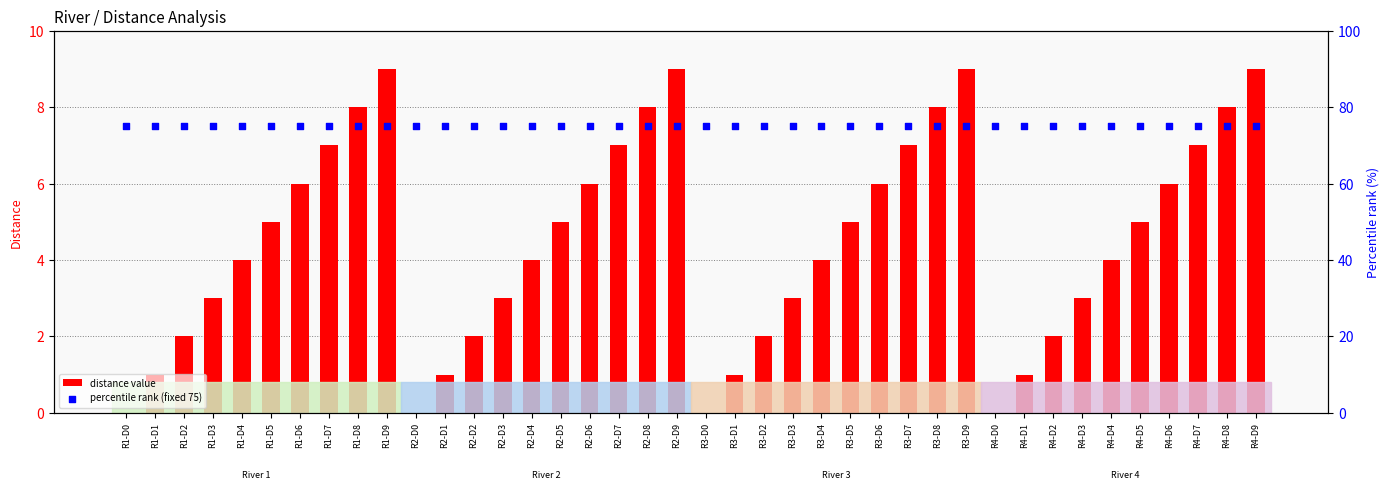

At which category is the sum across all series the highest?

R1-D9